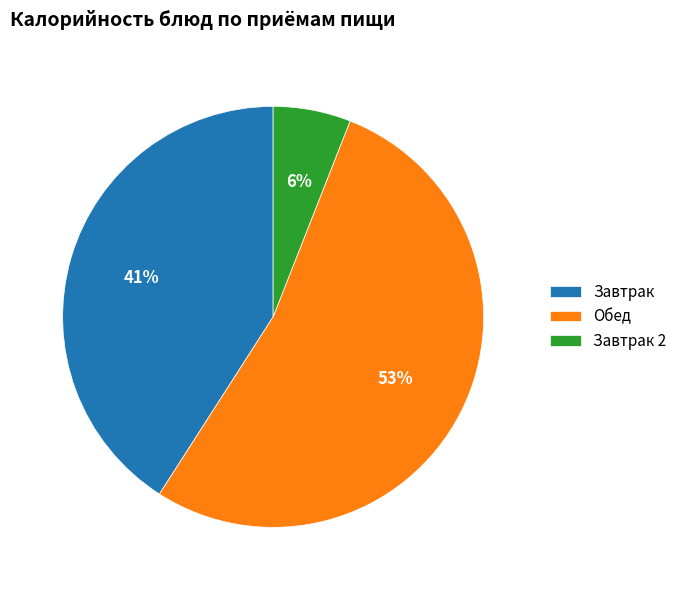

What percentage is the Обед slice, to the nearest percent?

53%